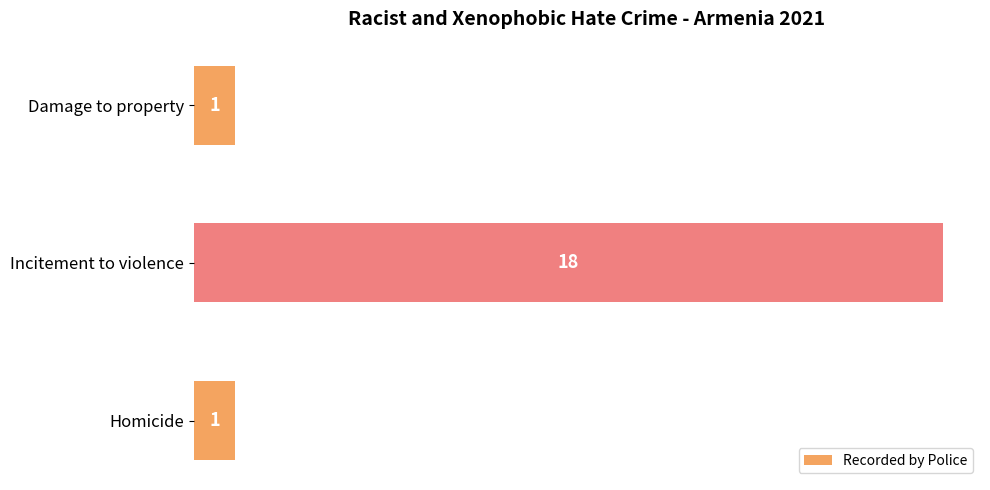

Between Incitement to violence and Homicide, which is larger?

Incitement to violence